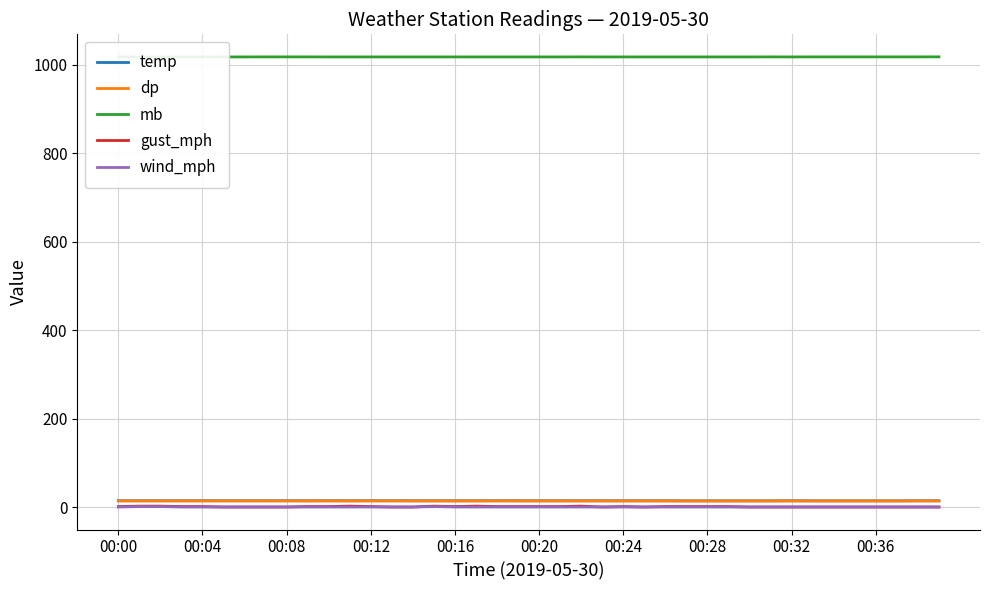

True or false: temp and mb cross at least once.

False